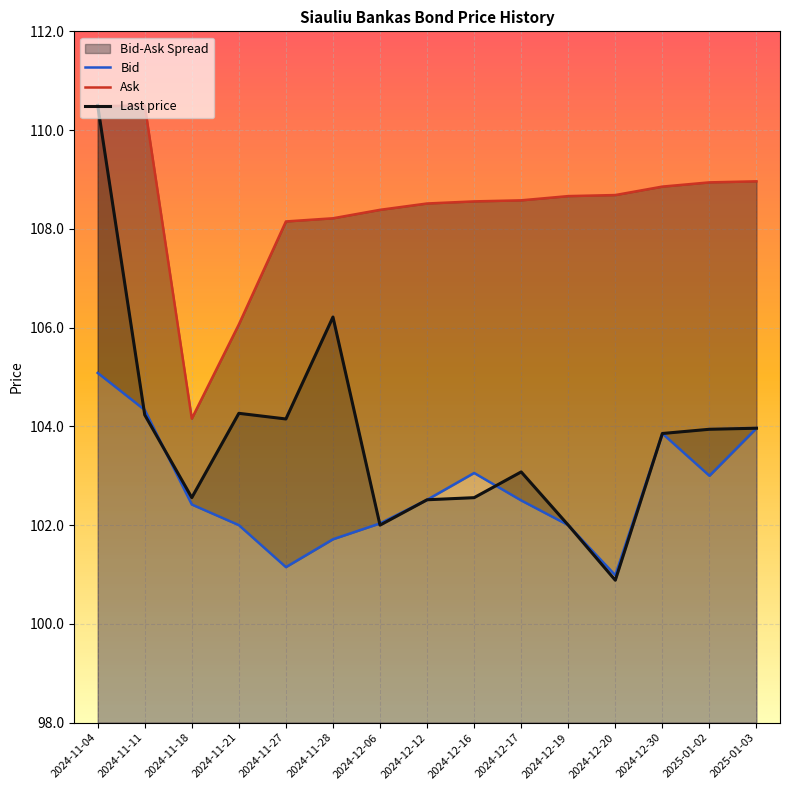

At which label does Last price reach its minimum?

2024-12-20